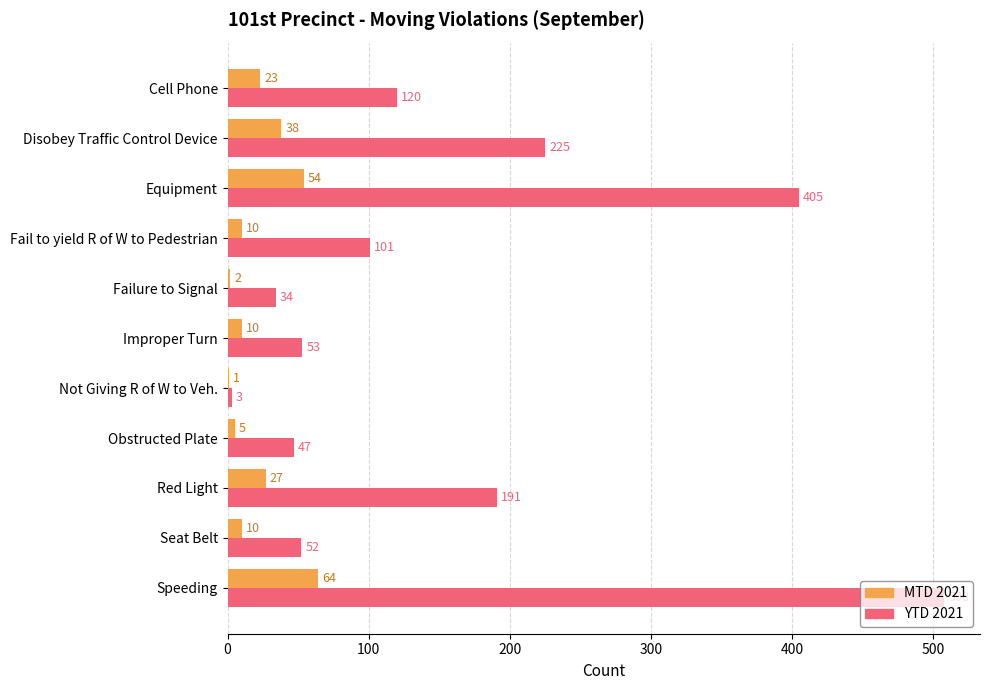

Which series has the largest total across all categories?

YTD 2021